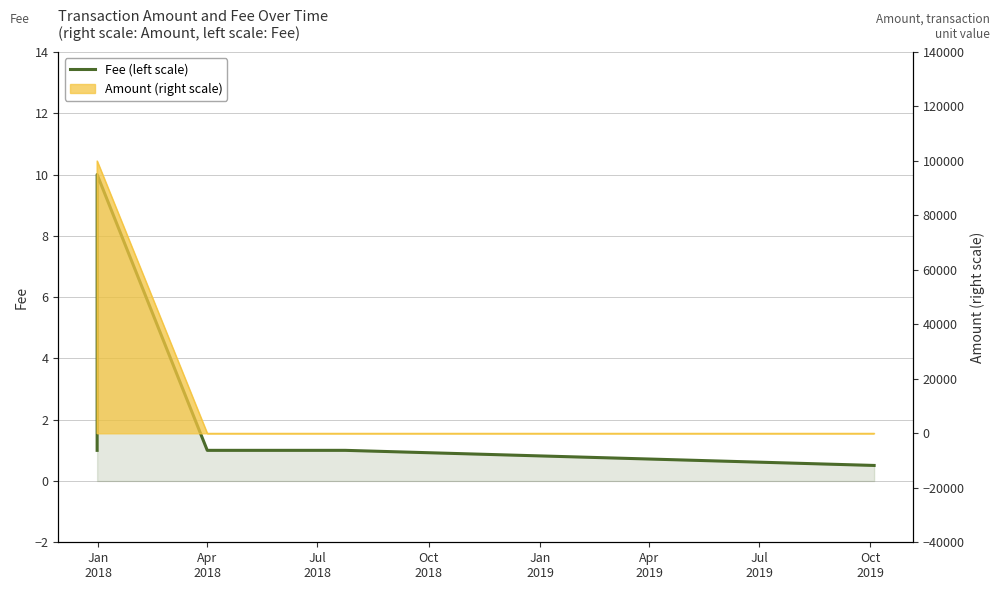

How many points are higher than both their immediate neighbors (excluding endpoints)?

1